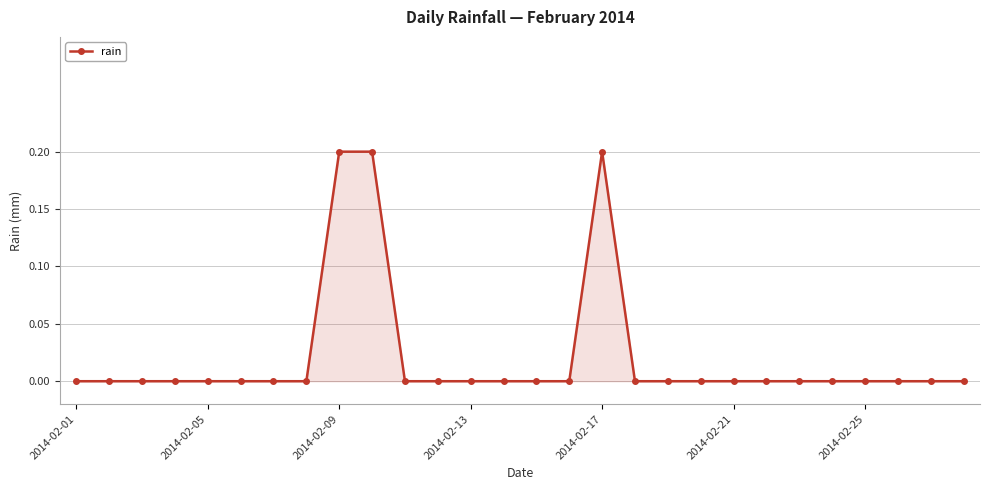

Does the chart have visible grid lines?

Yes